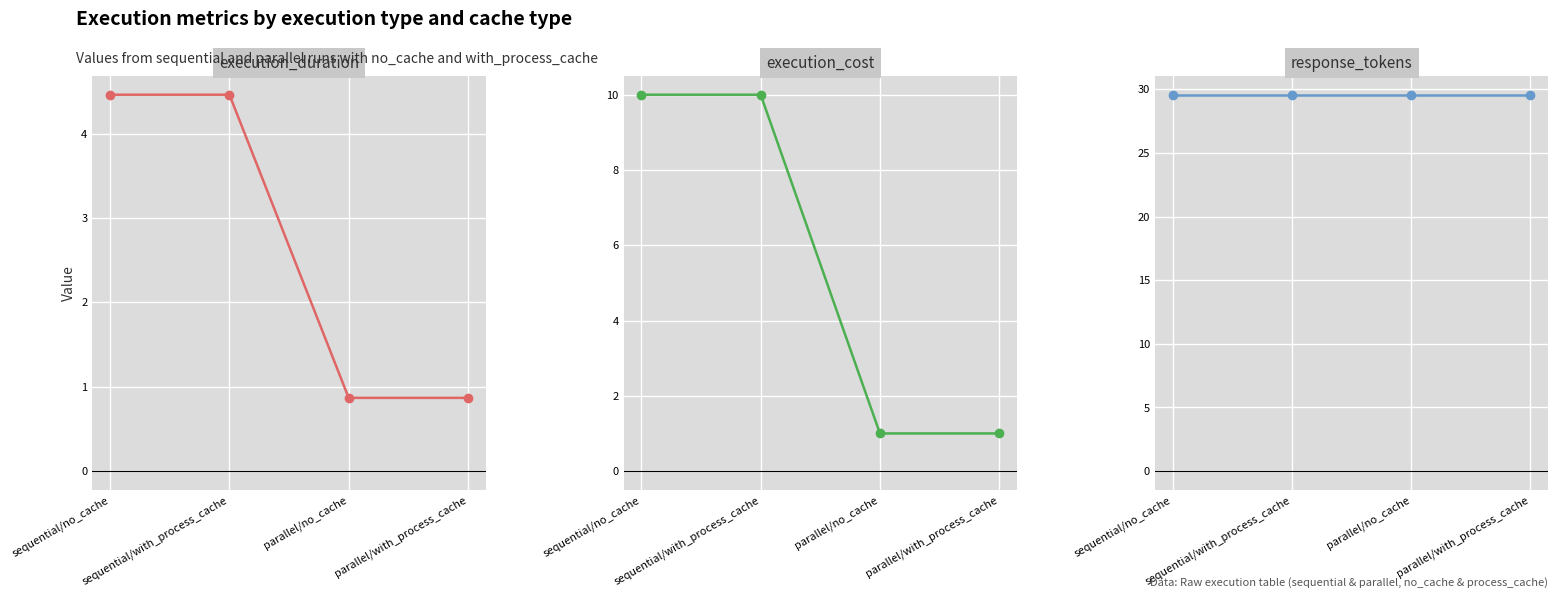

Between sequential/with_process_cache and parallel/with_process_cache, which series saw the biggest shift?

execution_cost